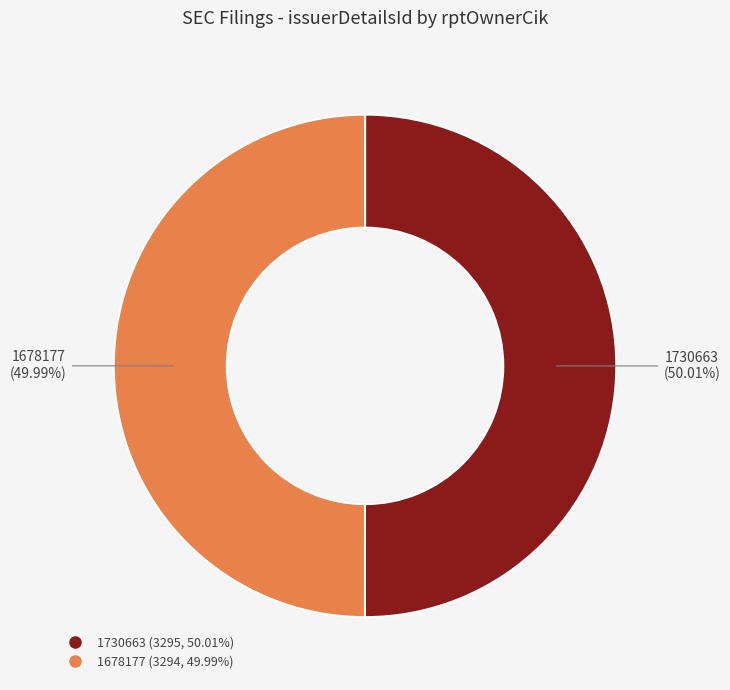

How much of the chart is everything except 1730663?

50.0%